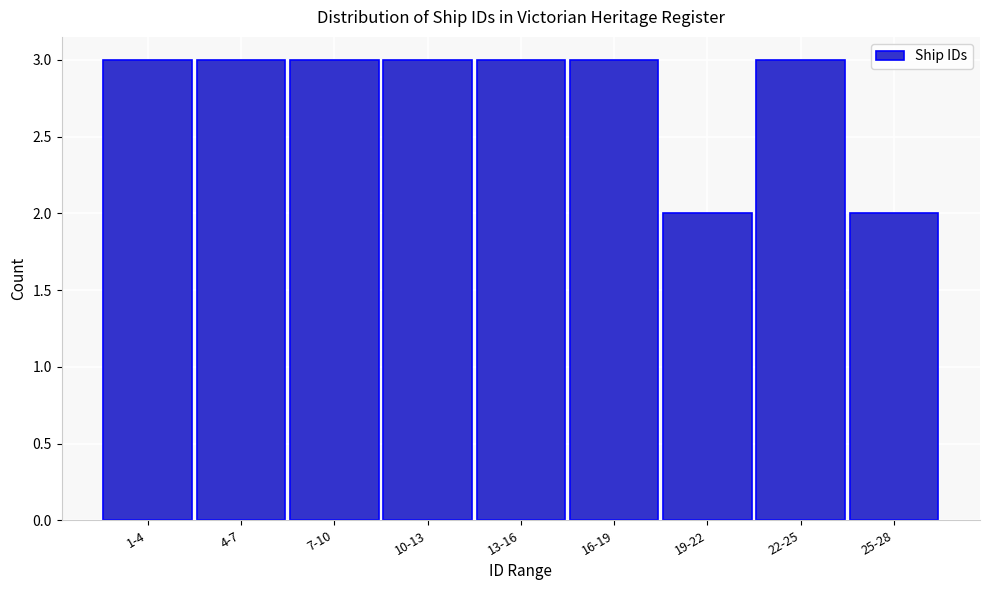

Reading left to right, transcribe all the data shown in this chart.

3	3	3	3	3	3	2	3	2